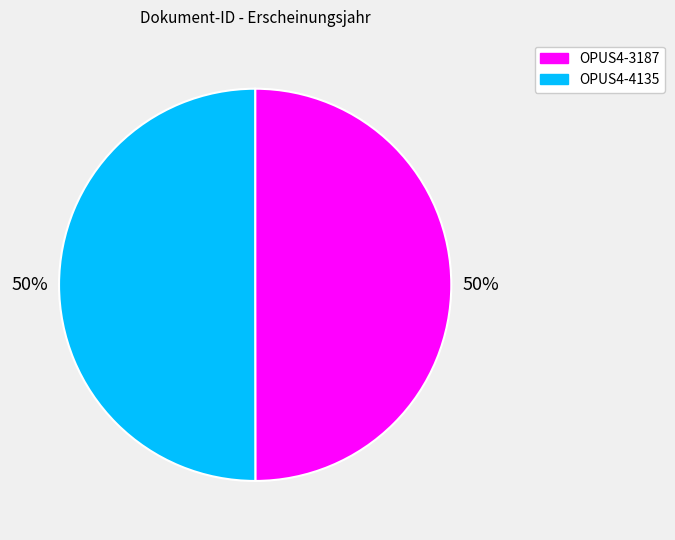

To the nearest percent, what is the average slice percentage?

50%